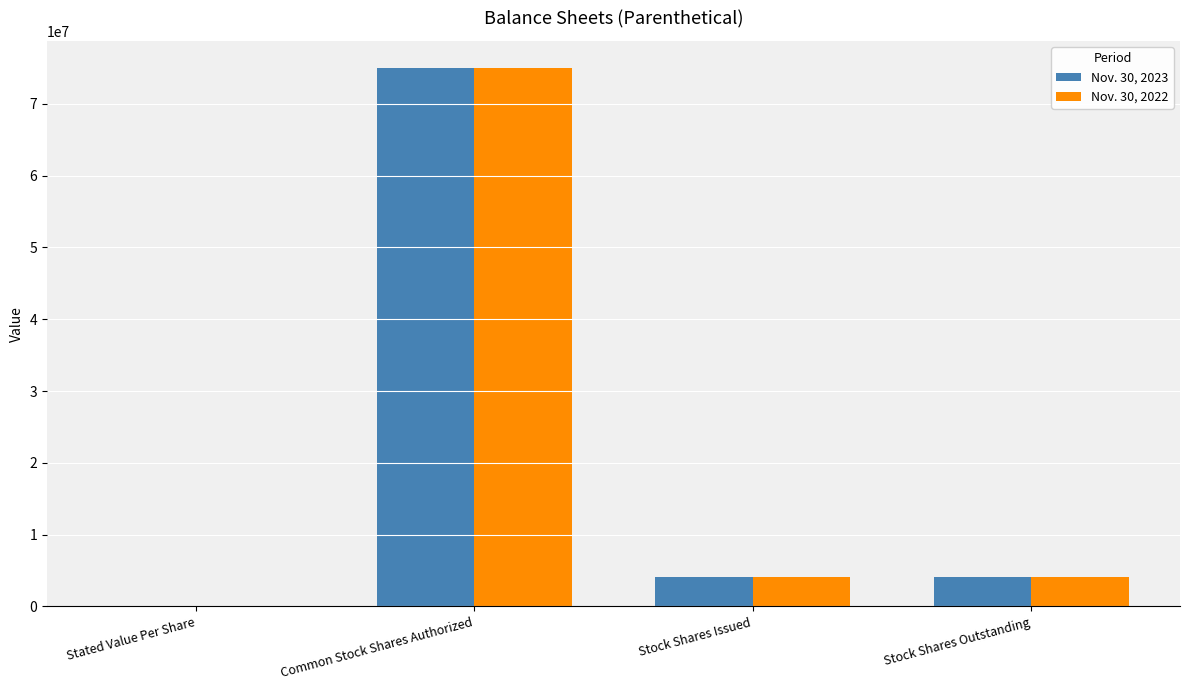

What is the sum of all Nov. 30, 2022 values?

83093520.0